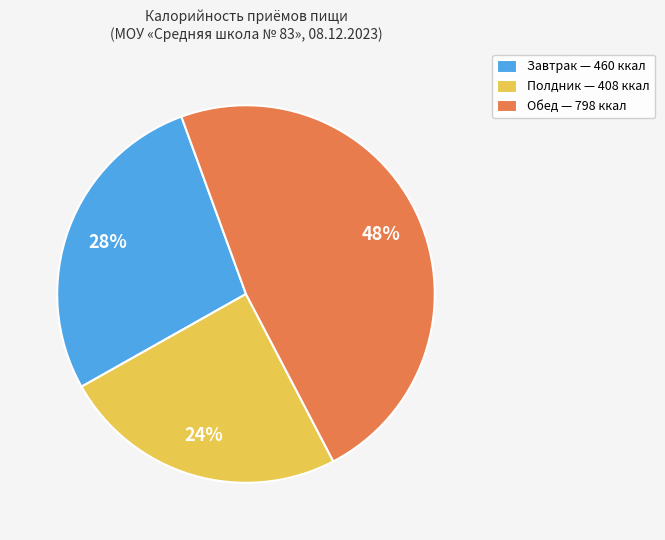

Do Обед and Полдник together represent more than half of the pie?

Yes